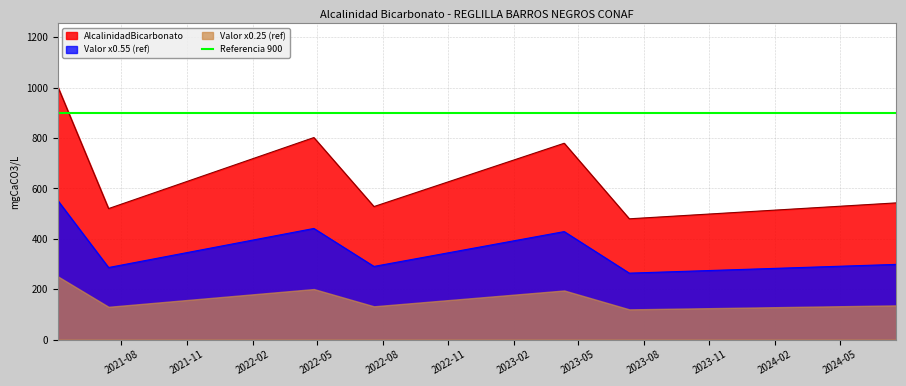

What is the lowest value of the Valor x0.55 (ref) series?

263.7